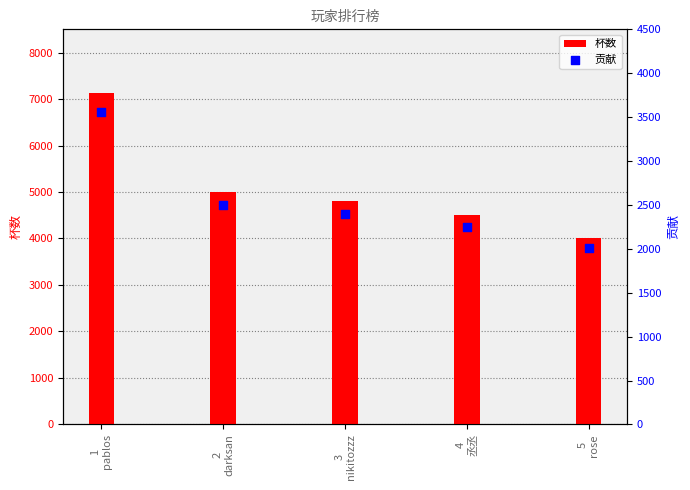

What are all the series names shown in the legend?

杯数, 贡献